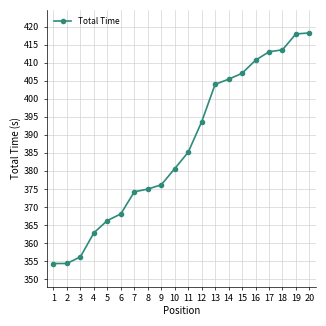

What is the value of the 1st point from the left?

354.3